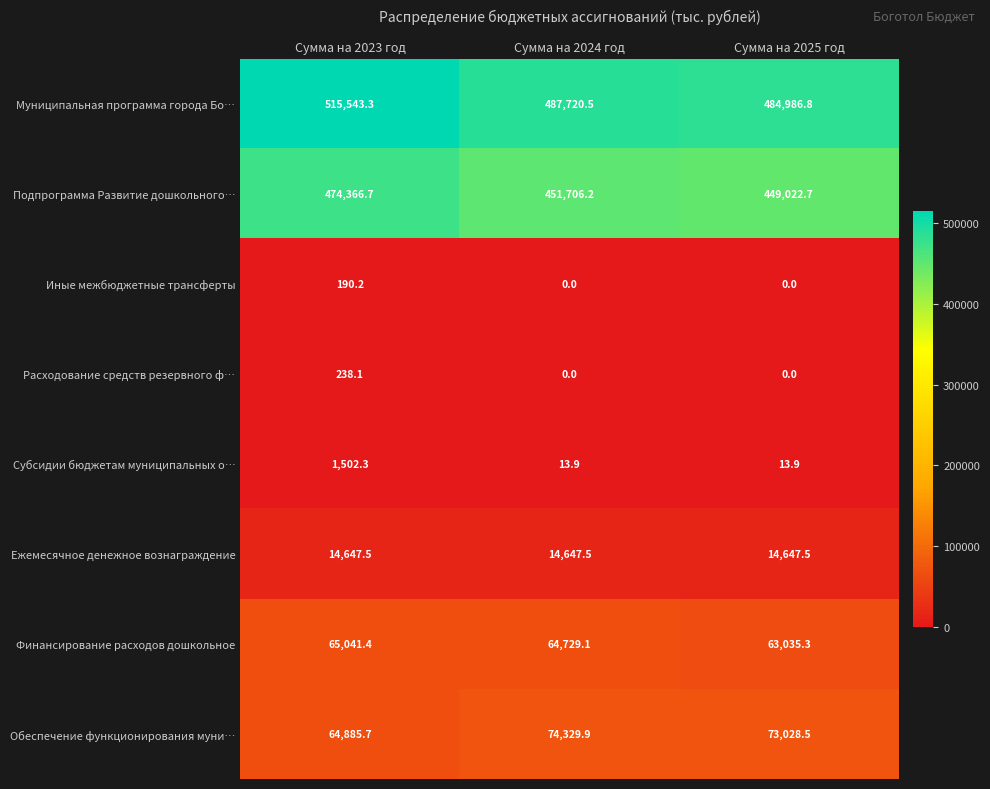

Count the number of categories in the chart.

3